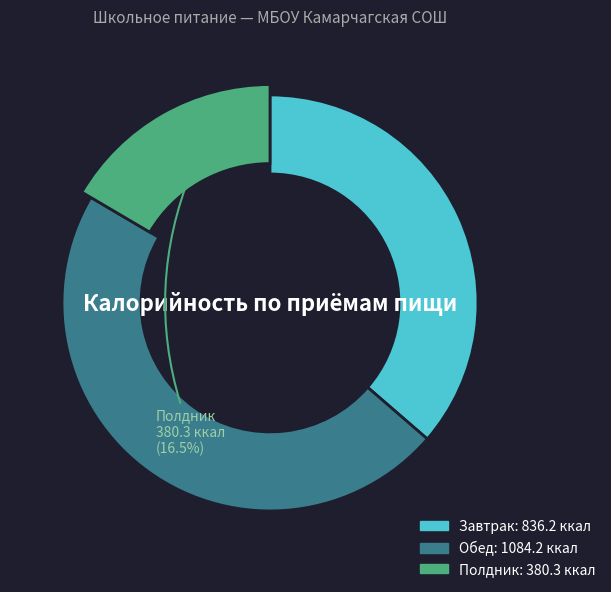

How many slices are in this pie chart?

3